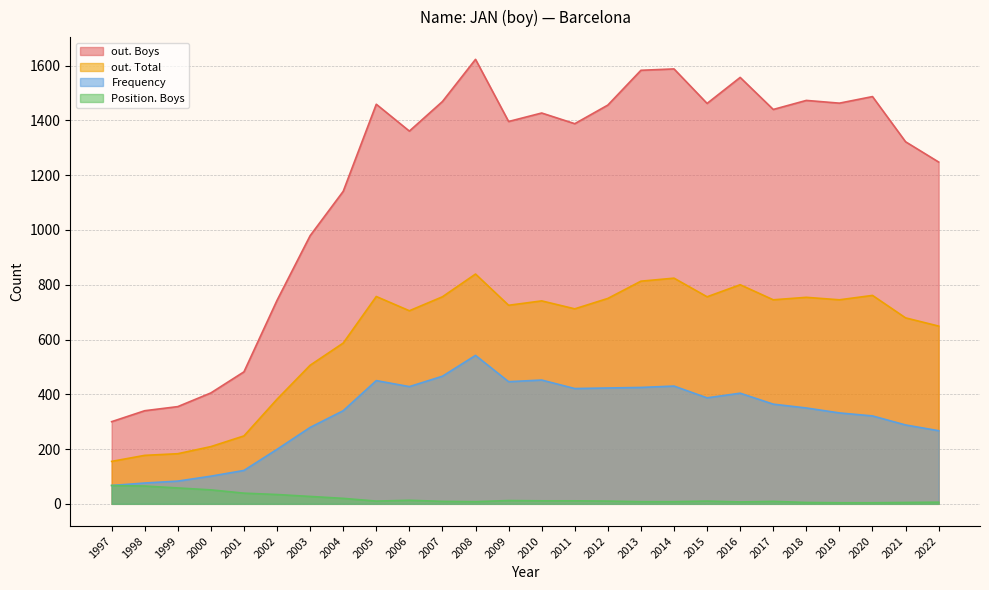

What is the spread (max minus min) of values at 2018?

1468